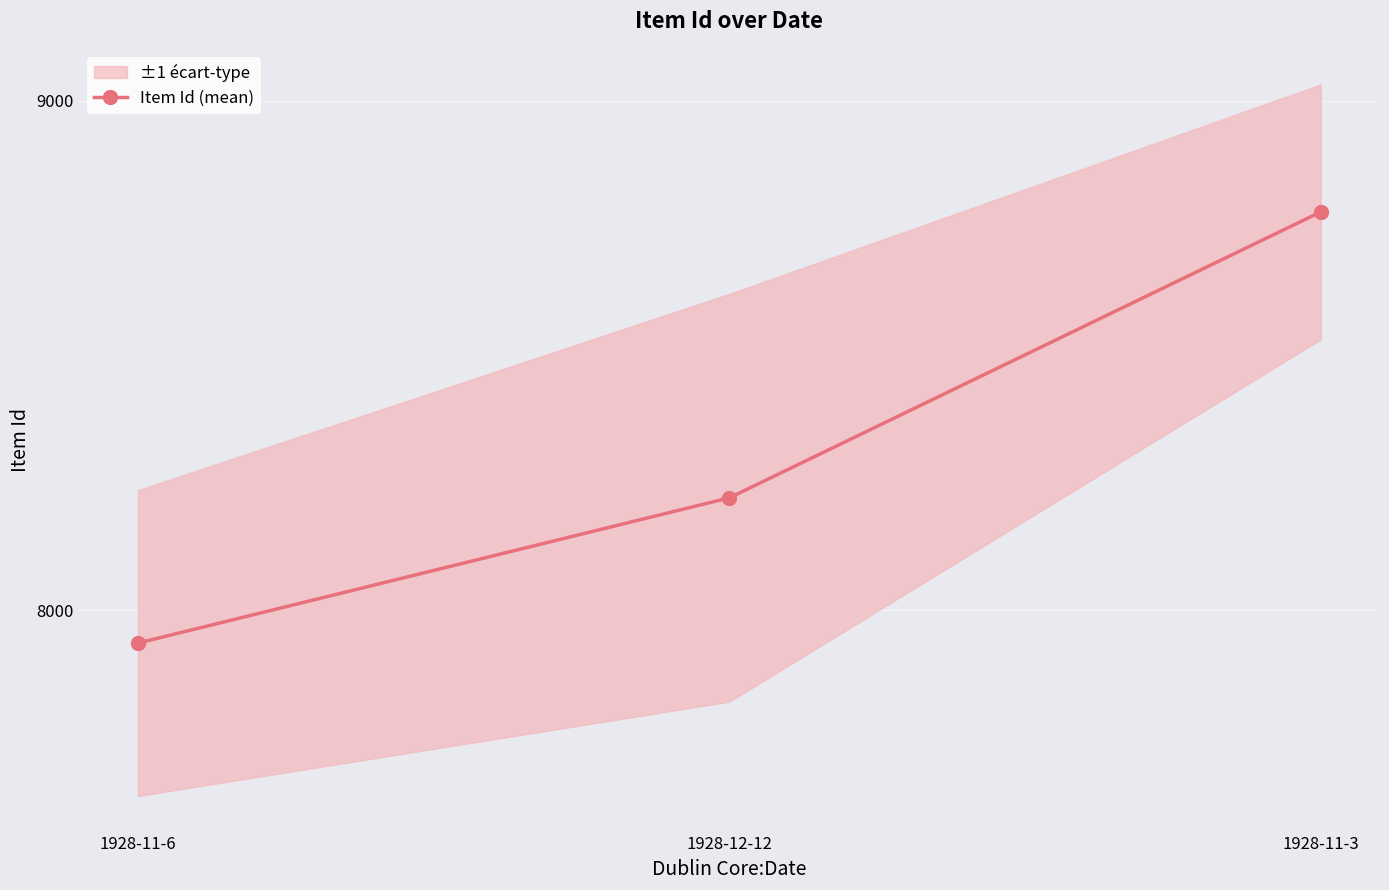

Reading right to left, extract all data points from this chart.

8782	8221	7936